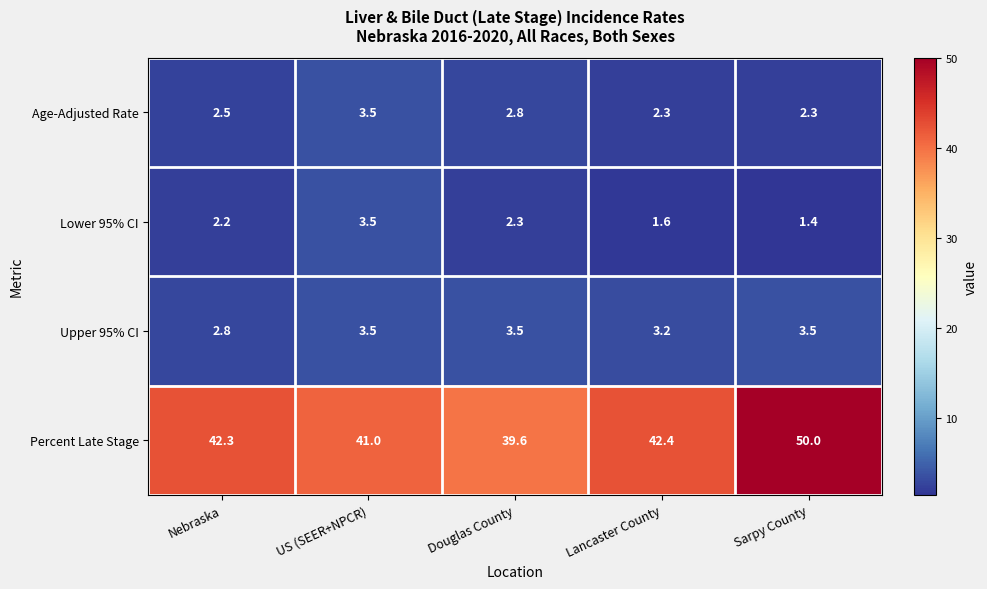

At which category does the chart reach its minimum across all series?

Sarpy County